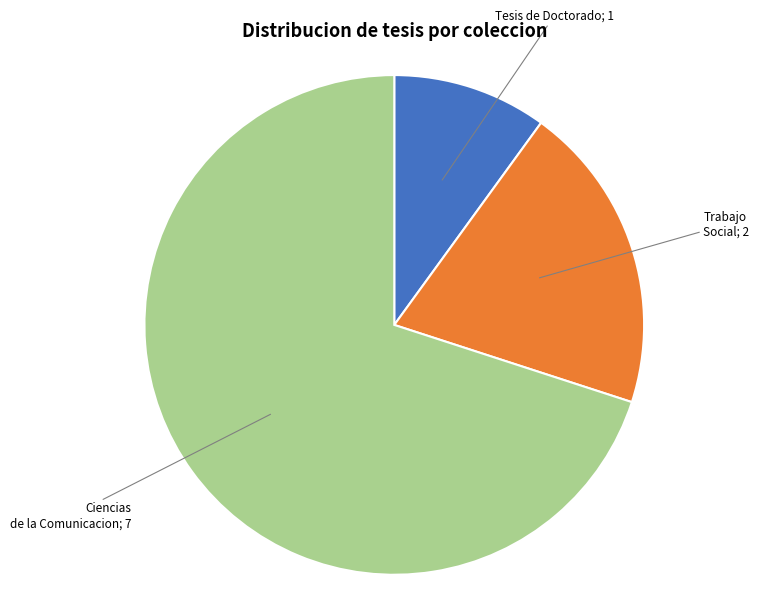

Is there any slice that represents more than half of the pie?

Yes